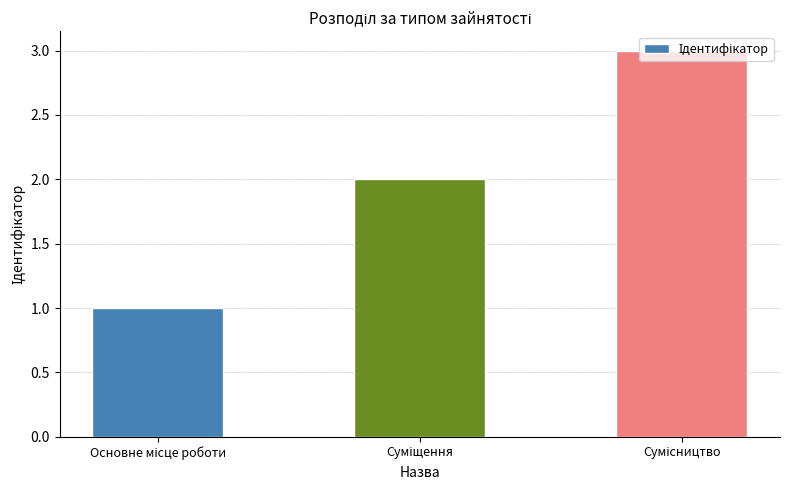

What is the sum of all values?

6